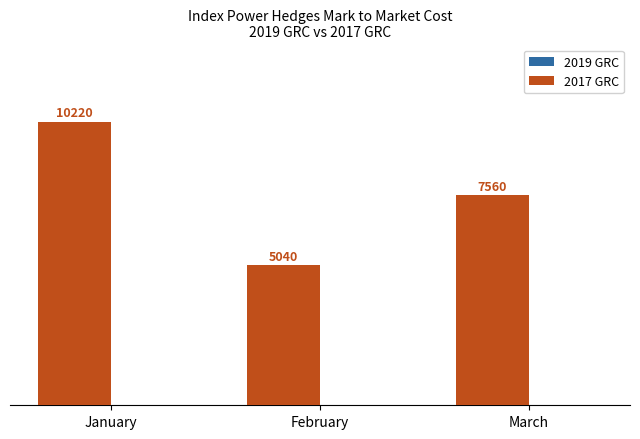

Reading right to left, extract all data points from this chart.

March=7560	February=5040	January=10220